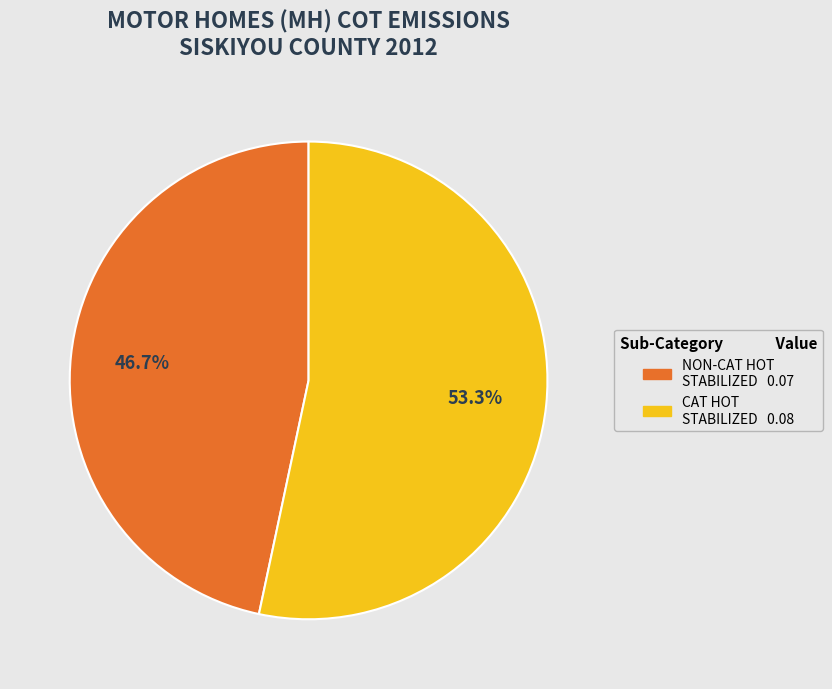

Does any single category account for the majority?

Yes